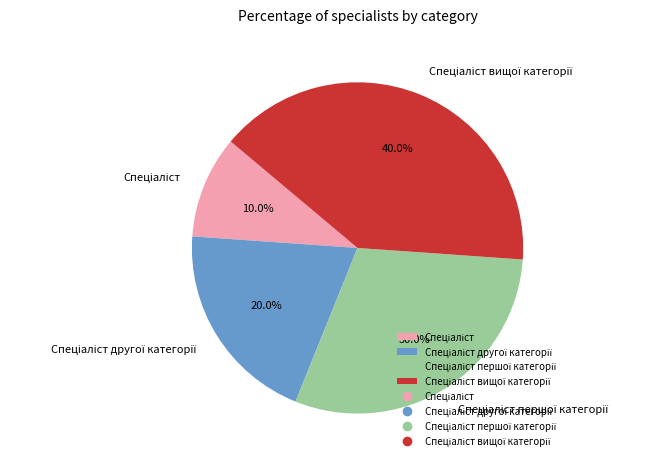

Does any single category account for the majority?

No